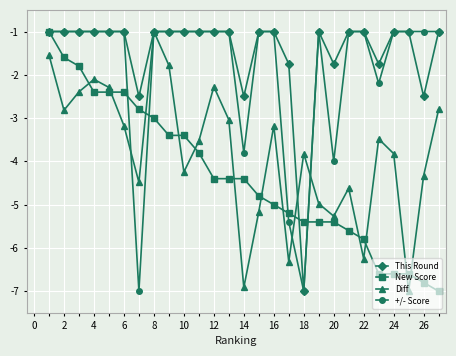

Does the chart have visible grid lines?

Yes